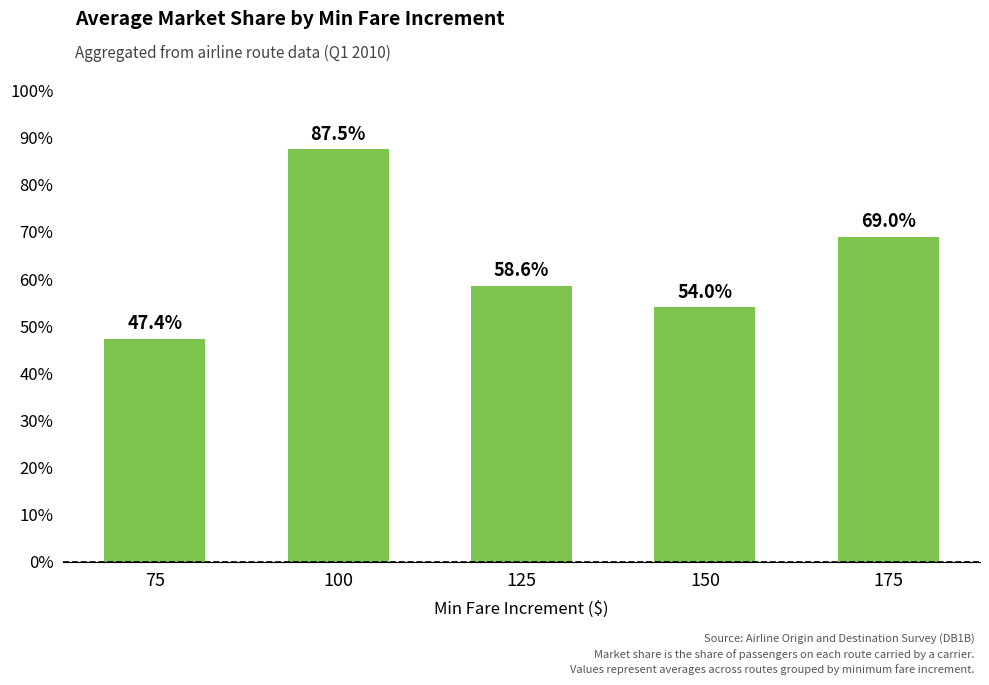

What is the value of the 2nd bar from the left?

87.5